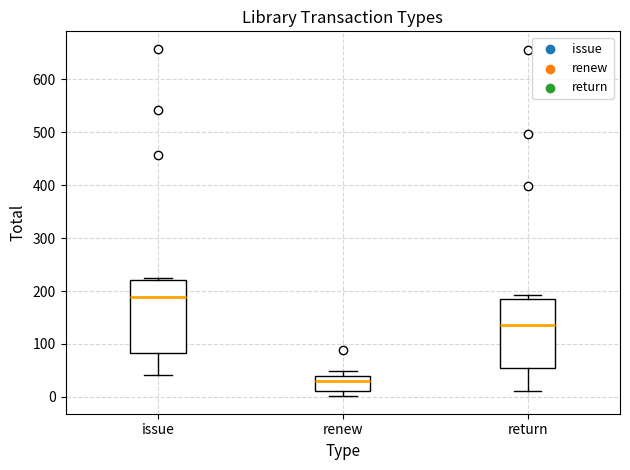

Which box has the highest median line?

issue